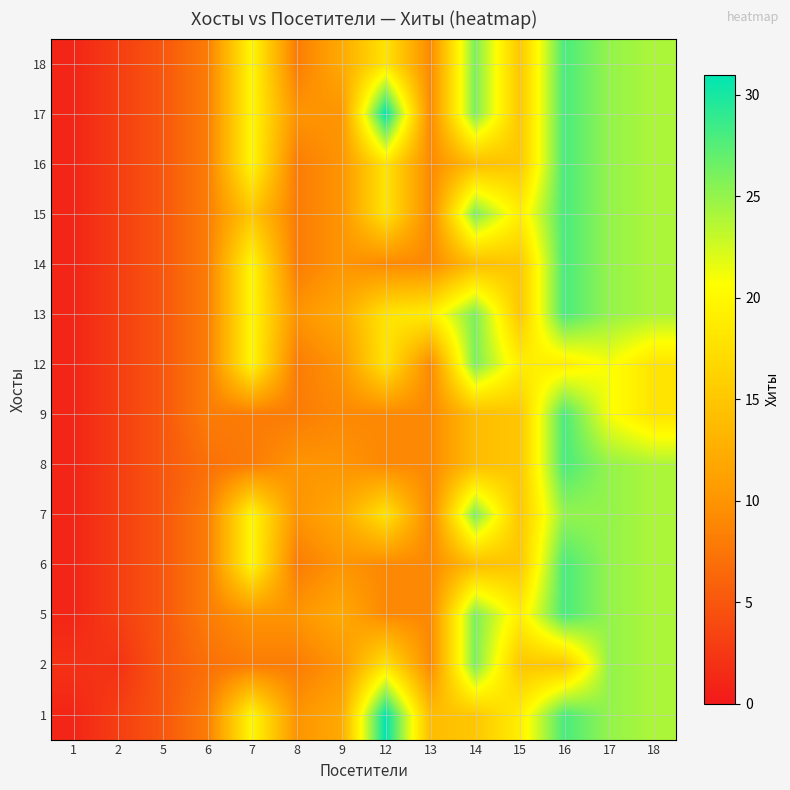

What is the difference between the highest and lowest values at 7?

12